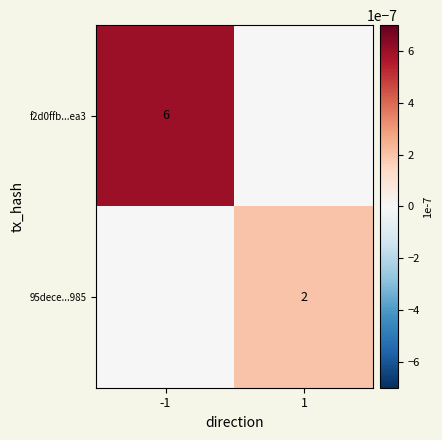

Which category has the lowest value across all series?

1